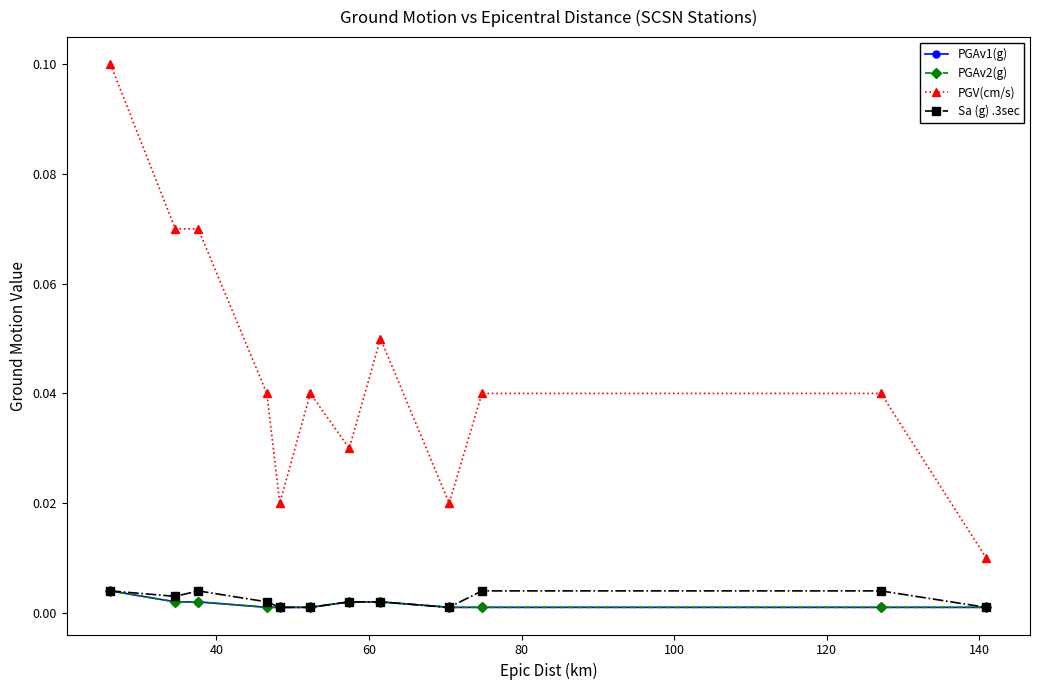

Is this an area chart (filled region under the line)?

No